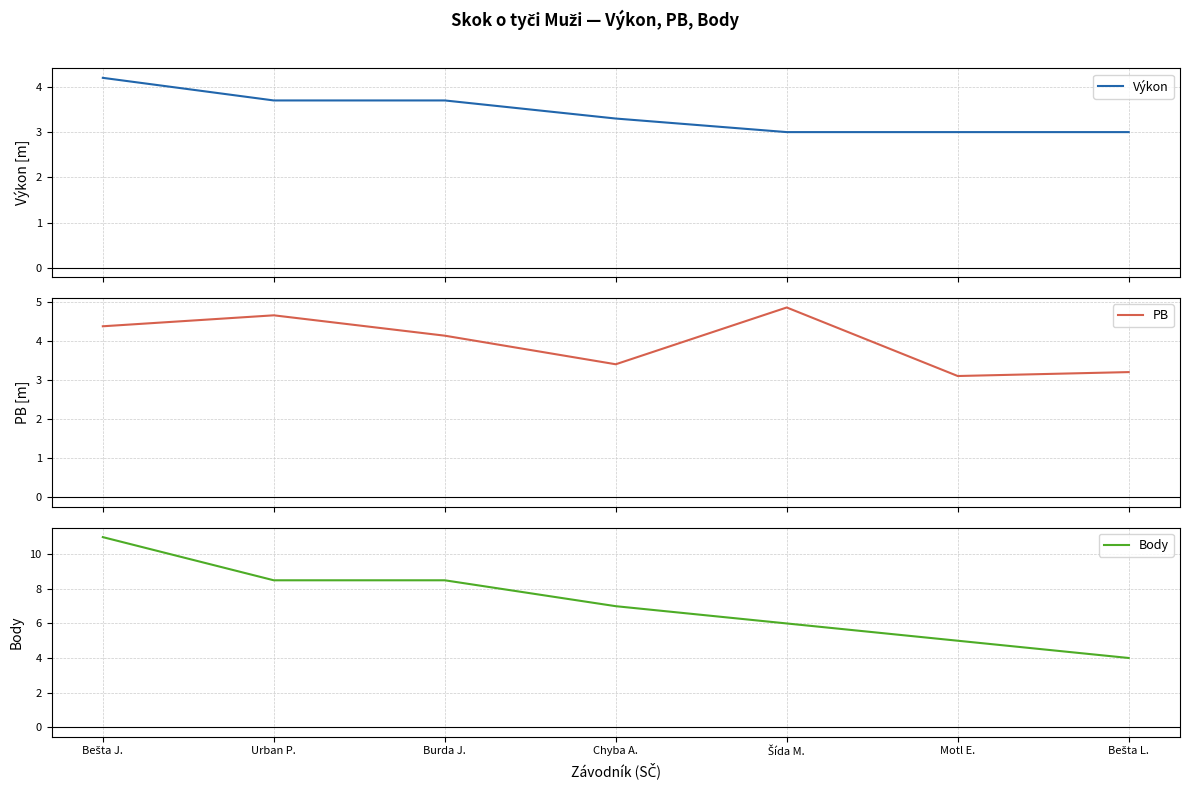

What is the sum of the Výkon values at Šída M. and Bešta L.?

6.0